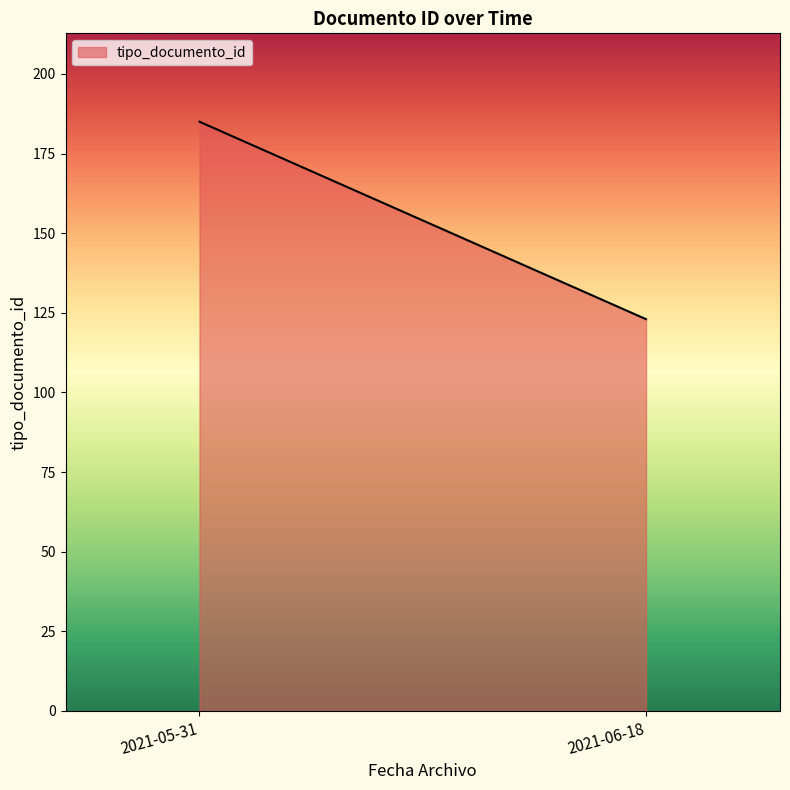

Is it true that the value at 2021-05-31 is 49?

False